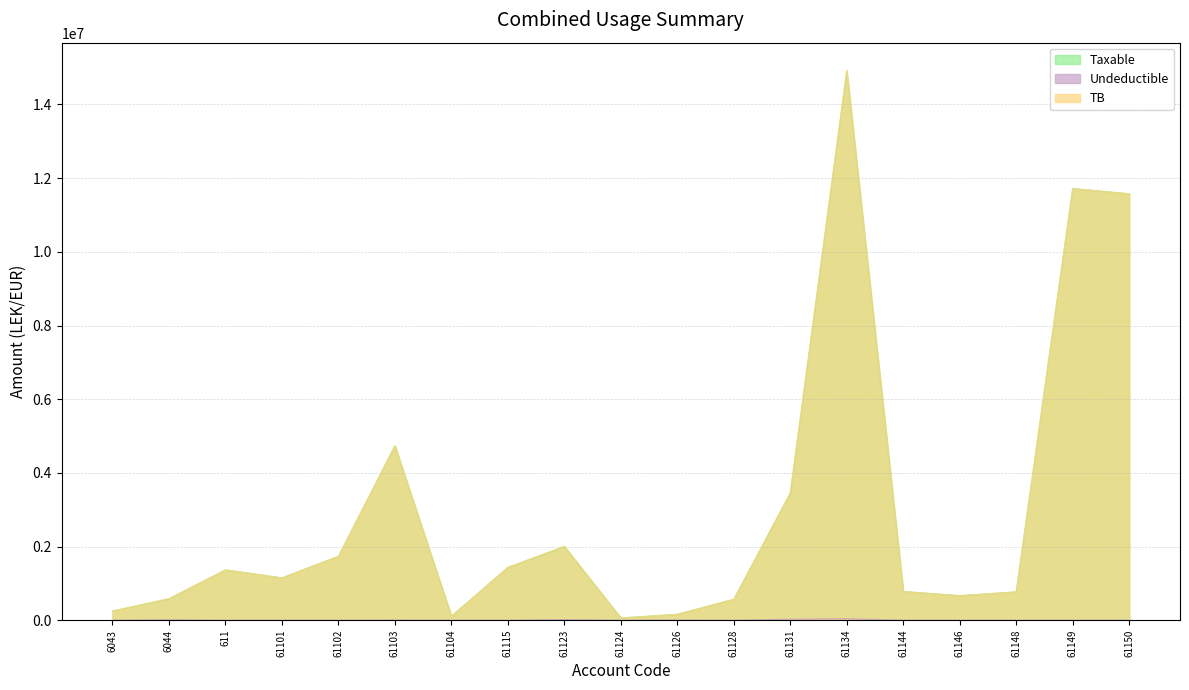

Reading left to right, what are all the values shown in this chart?

Taxable: 6043=250227.1	6044=575296.9	611=1366068.5	61101=1149043.7	61102=1735151.5	61103=4731146.9	61104=105900.0	61115=1433753.2	61123=1991862.2	61124=61813.2	61126=157990.0	61128=567460.5	61131=3437988.5	61134=14887859.8	61144=779642.1	61146=666085.5	61148=769080.9	61149=11717876.6	61150=11574631.1
Undeductible: 6043=0.0	6044=12822.0	611=0.0	61101=0.0	61102=0.0	61103=3920.0	61104=0.0	61115=250.0	61123=18500.0	61124=0.0	61126=5100.0	61128=0.0	61131=28000.0	61134=43299.0	61144=0.0	61146=0.0	61148=0.0	61149=0.0	61150=0.0
TB: 6043=250227.1	6044=588118.9	611=1366068.5	61101=1149043.7	61102=1735151.5	61103=4735066.9	61104=105900.0	61115=1434003.2	61123=2010362.2	61124=61813.2	61126=163090.0	61128=567460.5	61131=3465988.5	61134=14931158.8	61144=779642.1	61146=666085.5	61148=769080.9	61149=11717876.6	61150=11574631.1